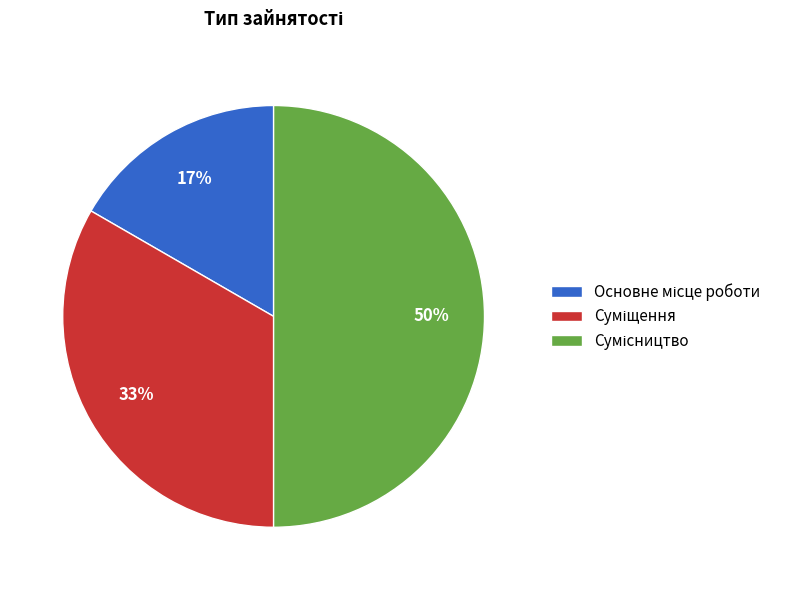

To the nearest percent, what is the difference between the largest and smallest slice percentages?

33%